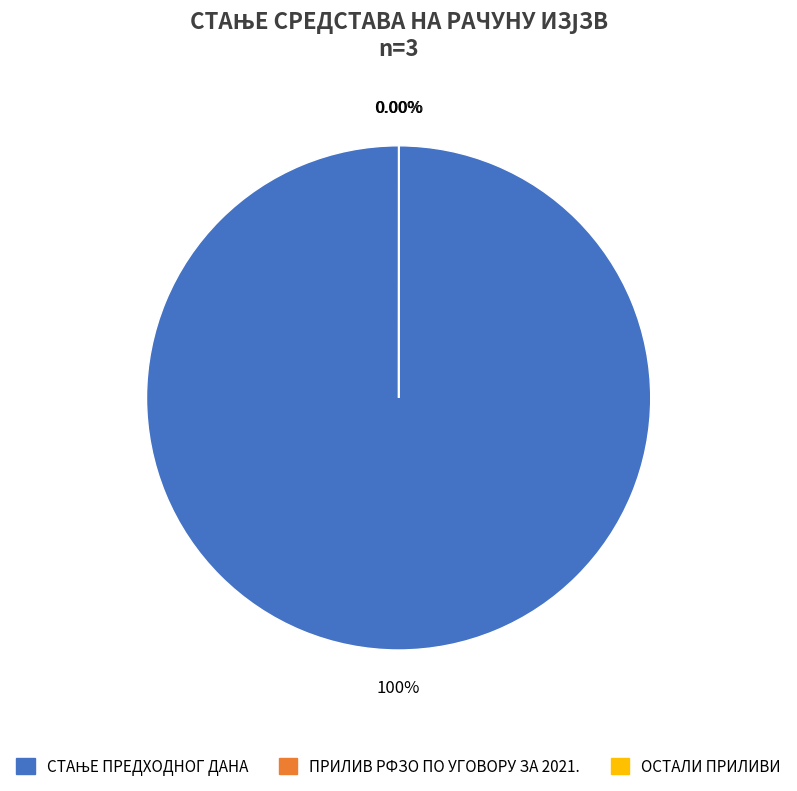

True or false: ОСТАЛИ ПРИЛИВИ accounts for 1% of the total.

False